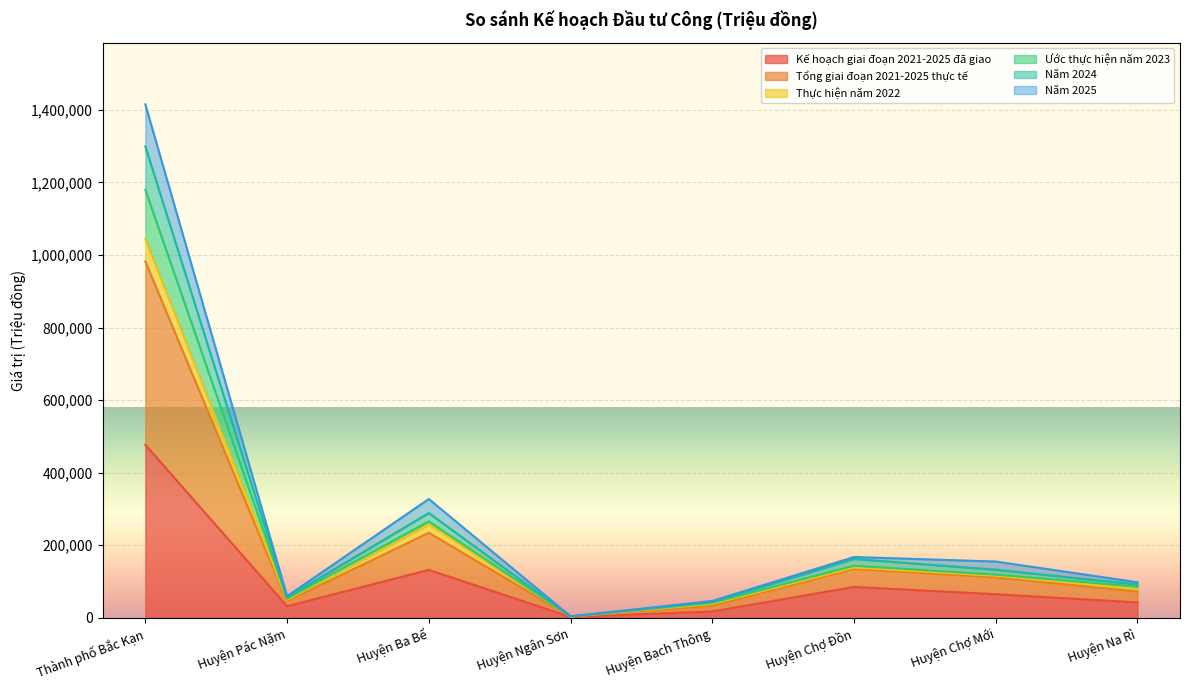

Is it true that Kế hoạch giai đoạn 2021-2025 đã giao equals 132002 at Huyện Ba Bể?

True